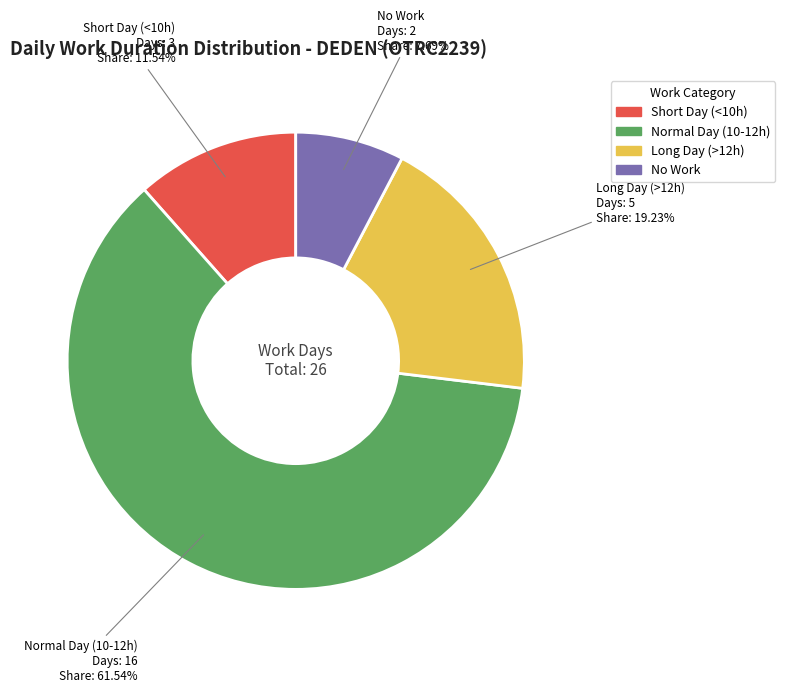

How many slices are in this pie chart?

4